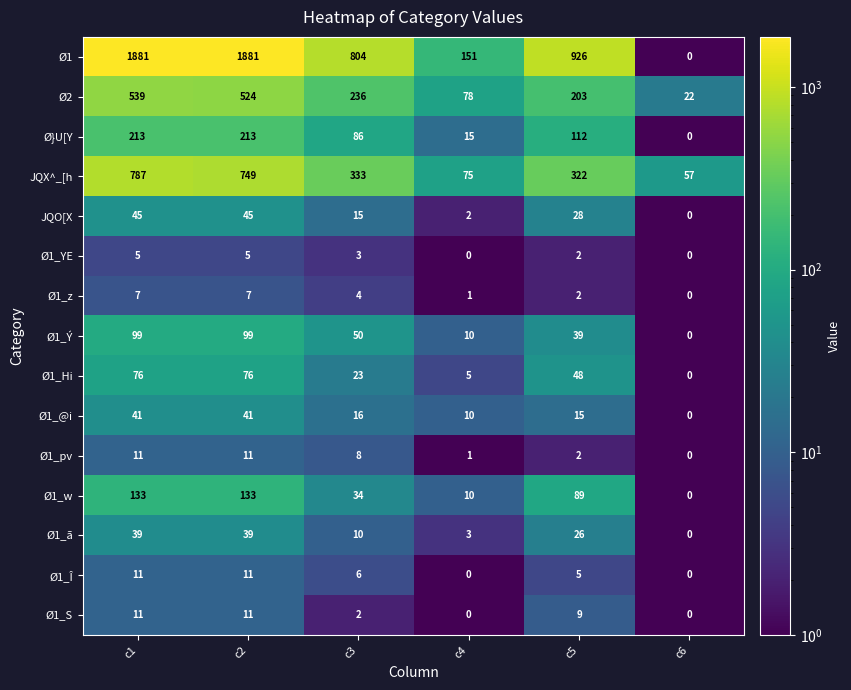

True or false: Ø1_ã has a value of 26 at c5.

True